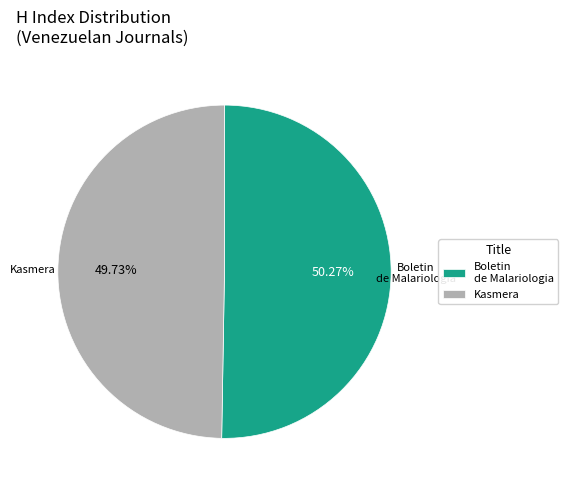

Between Kasmera and Boletin de Malariologia, which is larger?

Boletin de Malariologia